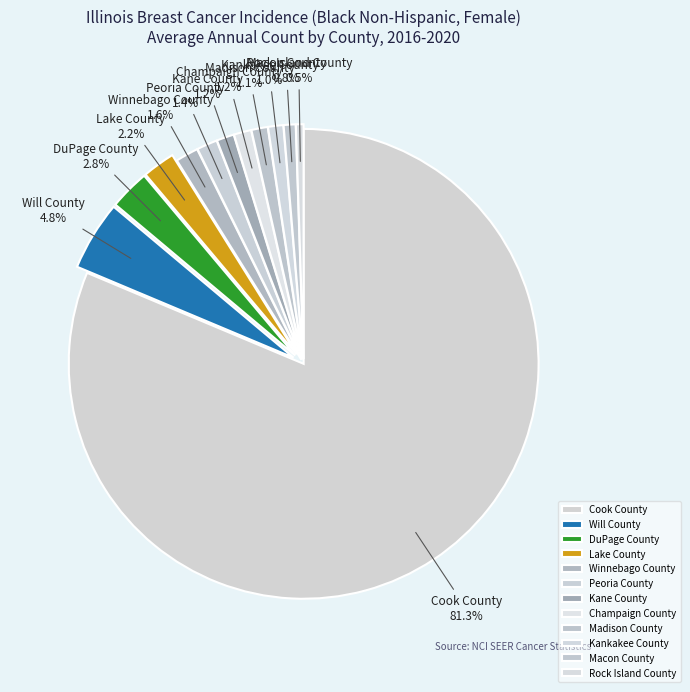

How many slices are in this pie chart?

12